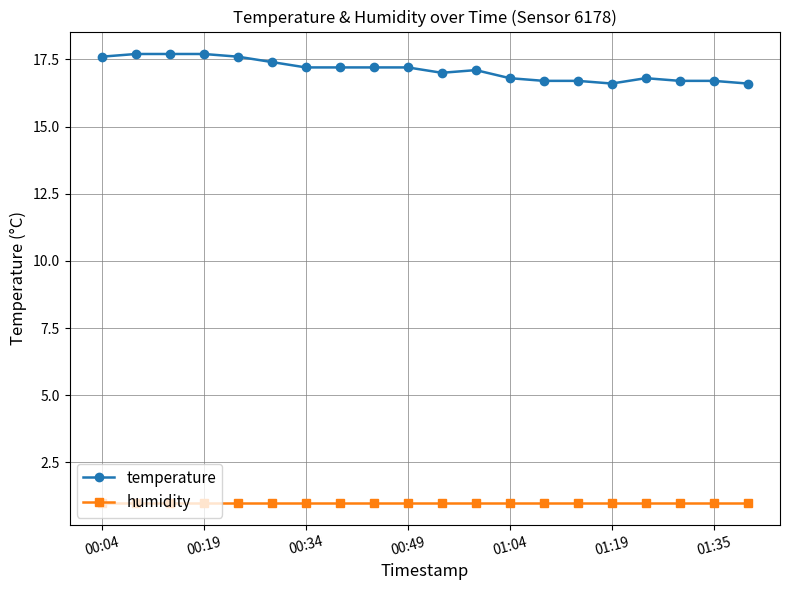

Is this an area chart (filled region under the line)?

No